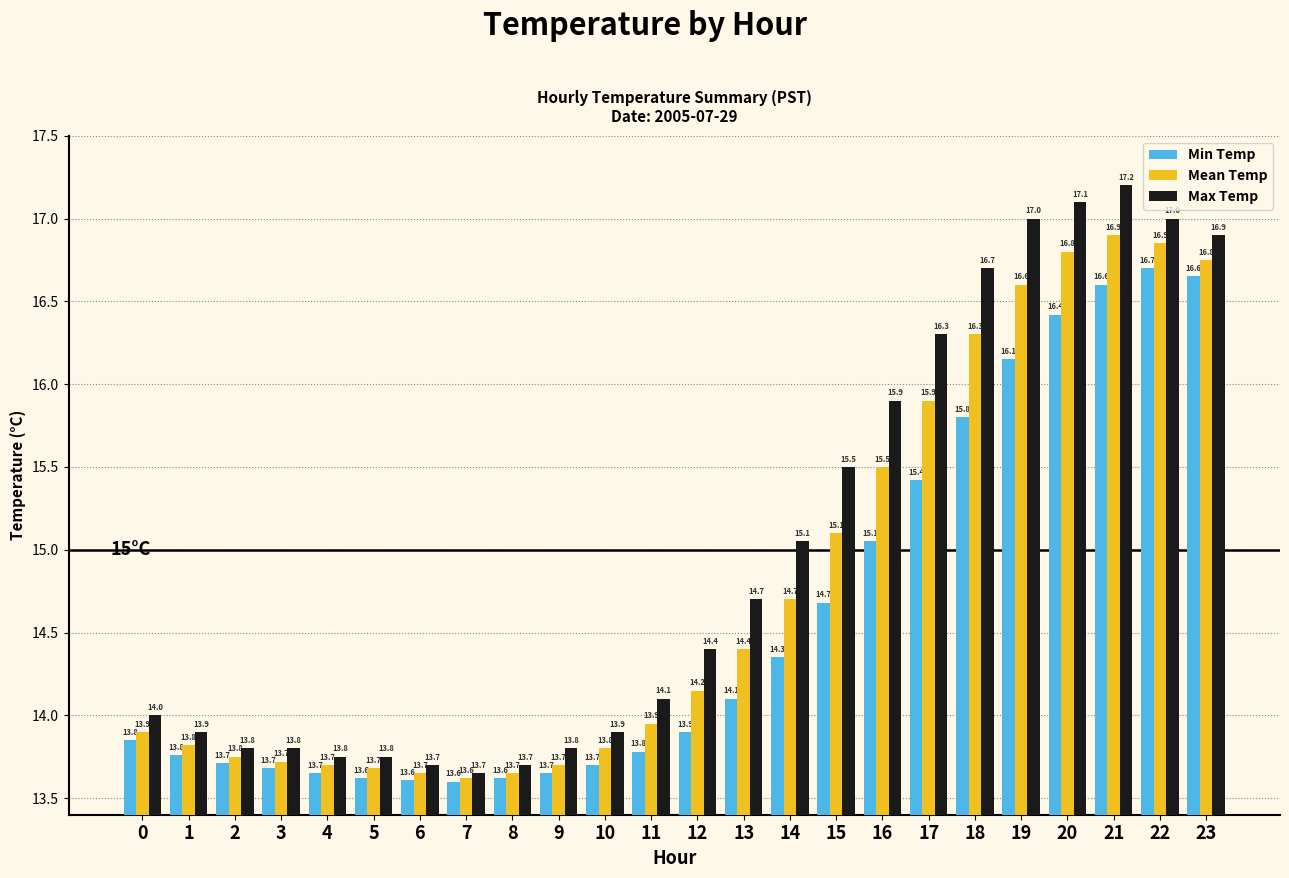

Rank the series by their average value, from highest to lowest.

Max Temp, Mean Temp, Min Temp